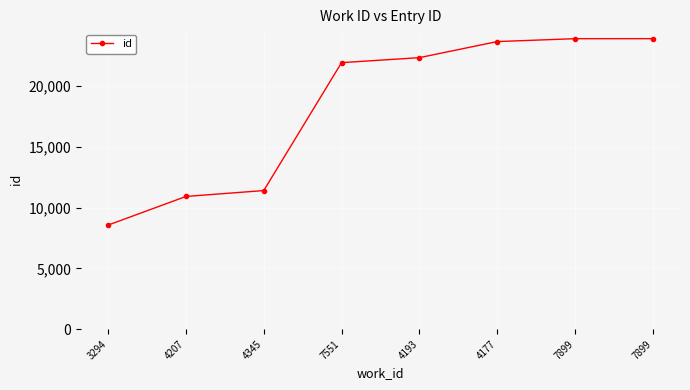

Does the chart display data point markers on the line(s)?

Yes